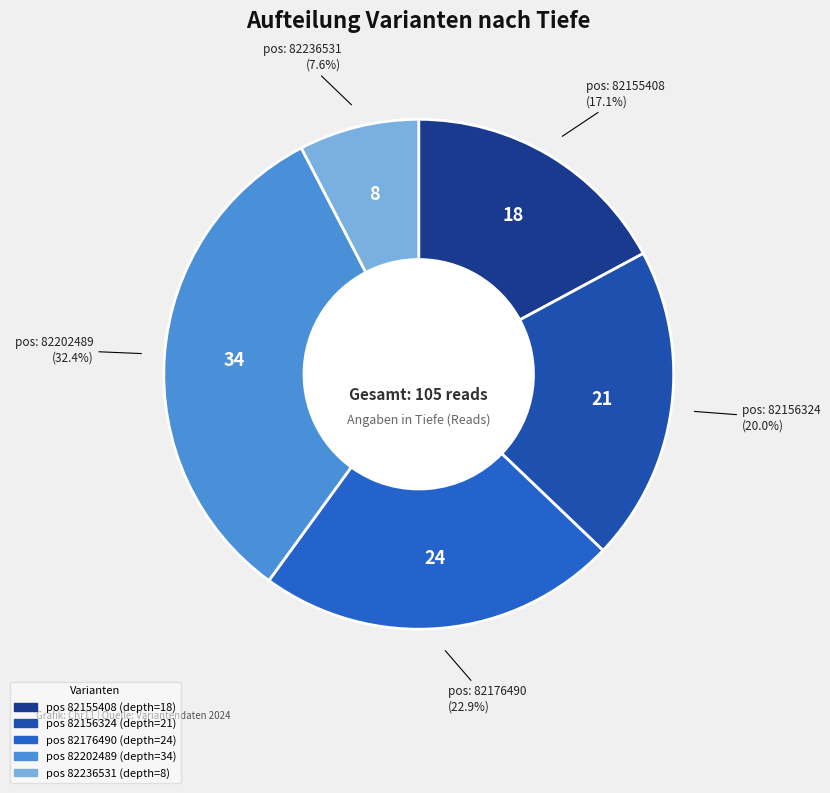

Is there any slice that represents more than half of the pie?

No